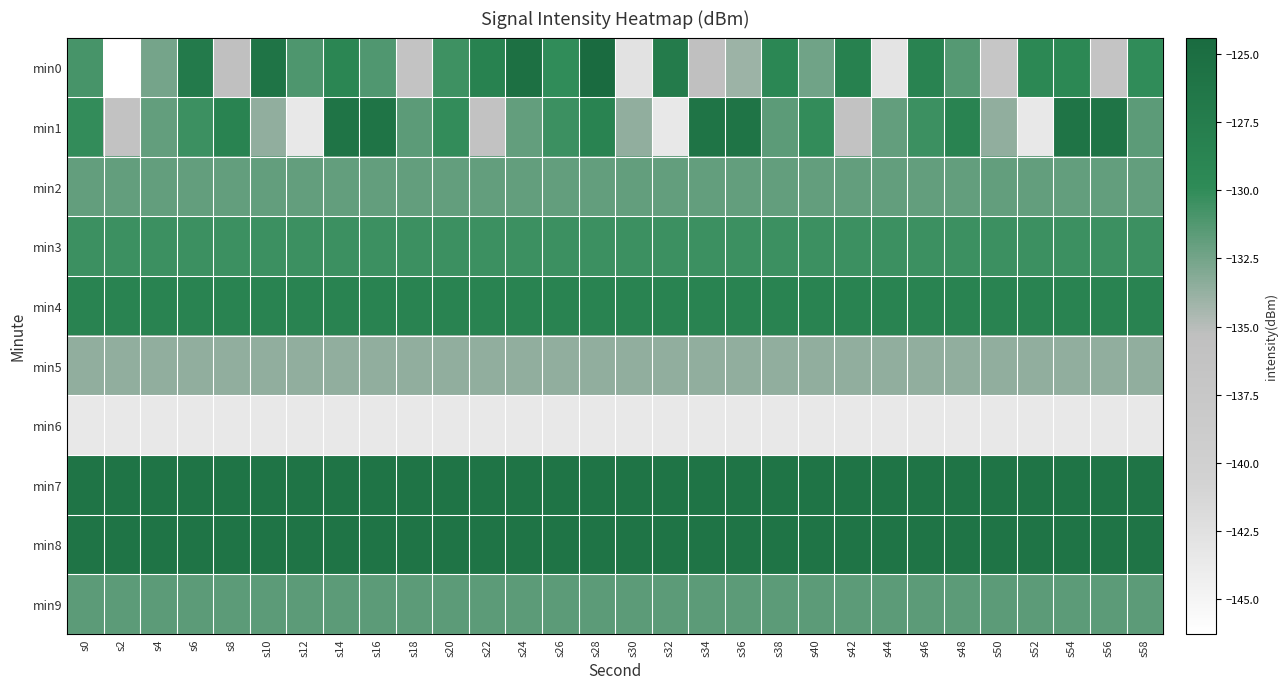

How many data points does each series have?

30